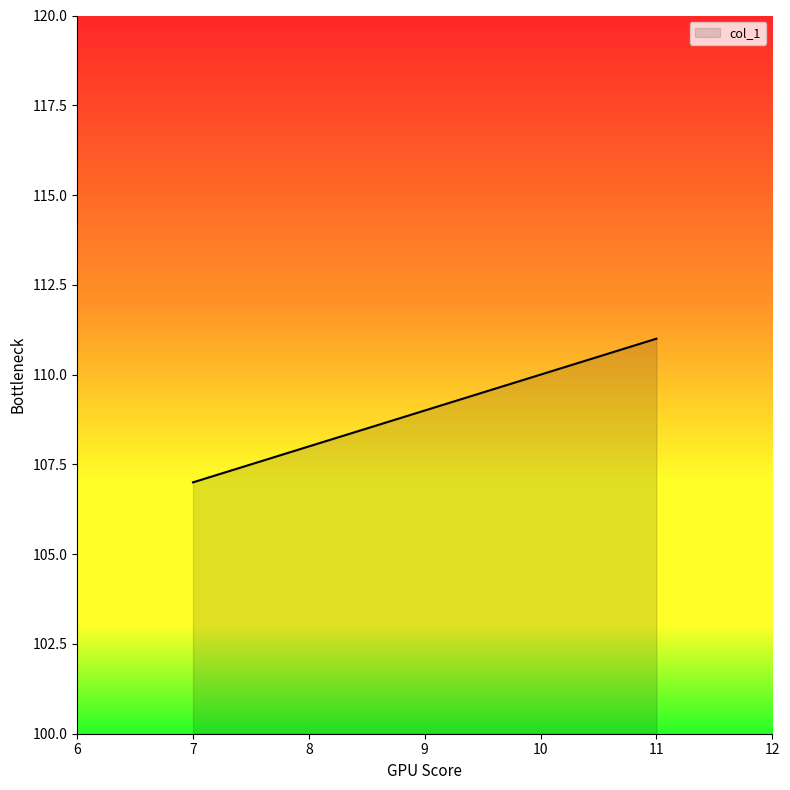

List the labels in order of value, largest first.

11, 10, 9, 8, 7